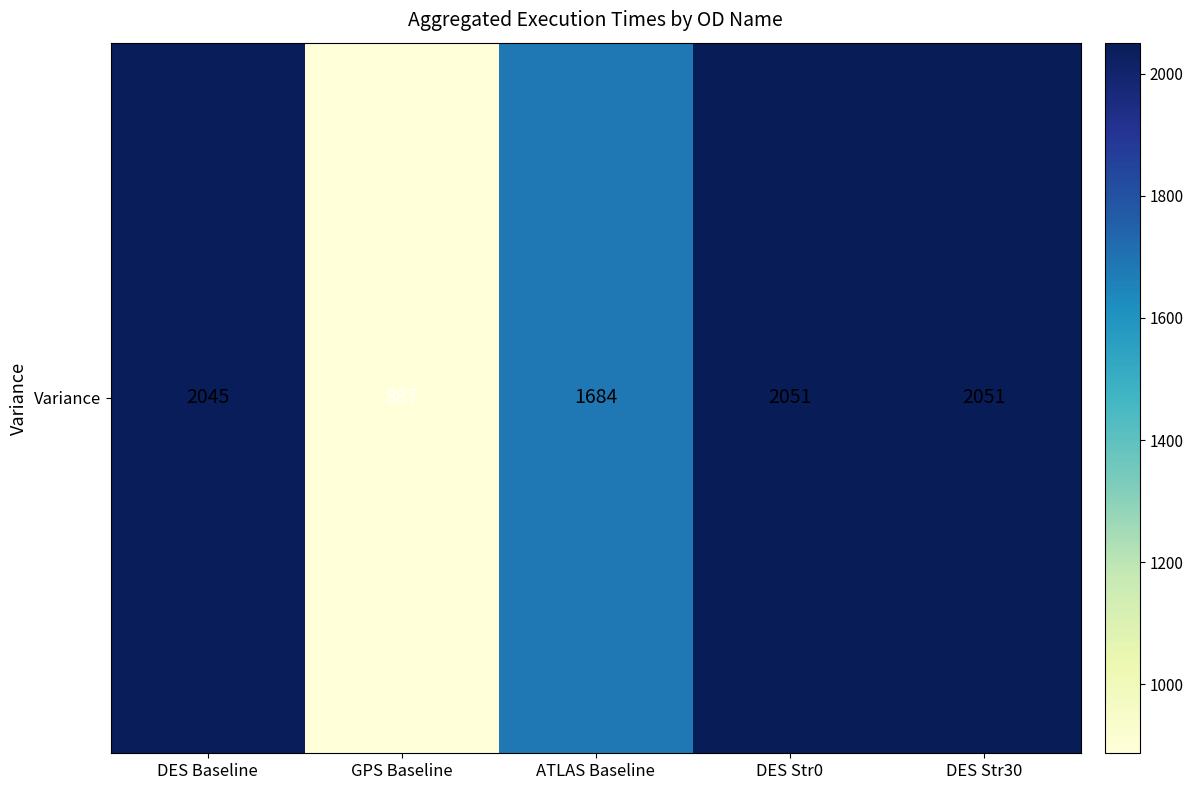

List the labels in order of value, largest first.

DES Str0, DES Str30, DES Baseline, ATLAS Baseline, GPS Baseline